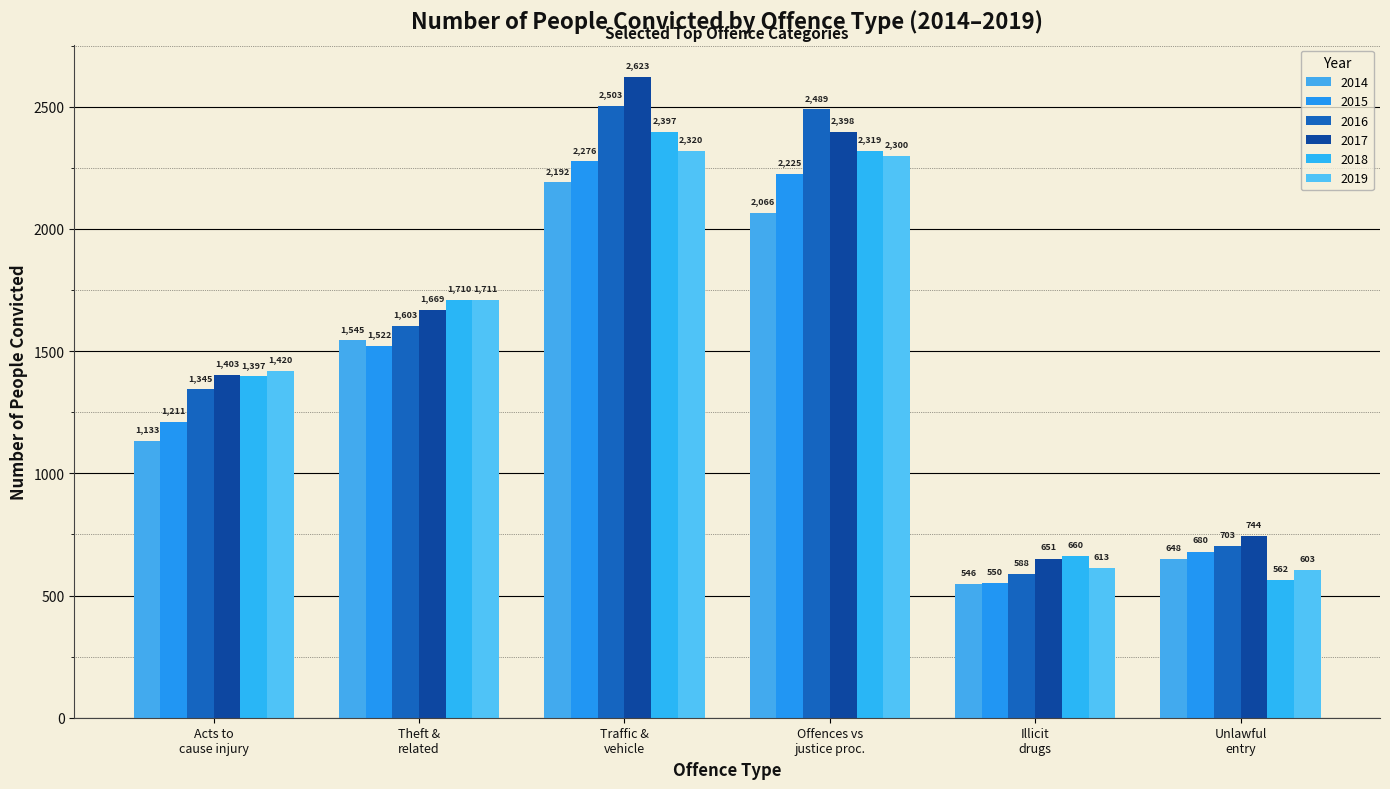

List the series in order of their peak value, lowest first.

2014, 2015, 2019, 2018, 2016, 2017